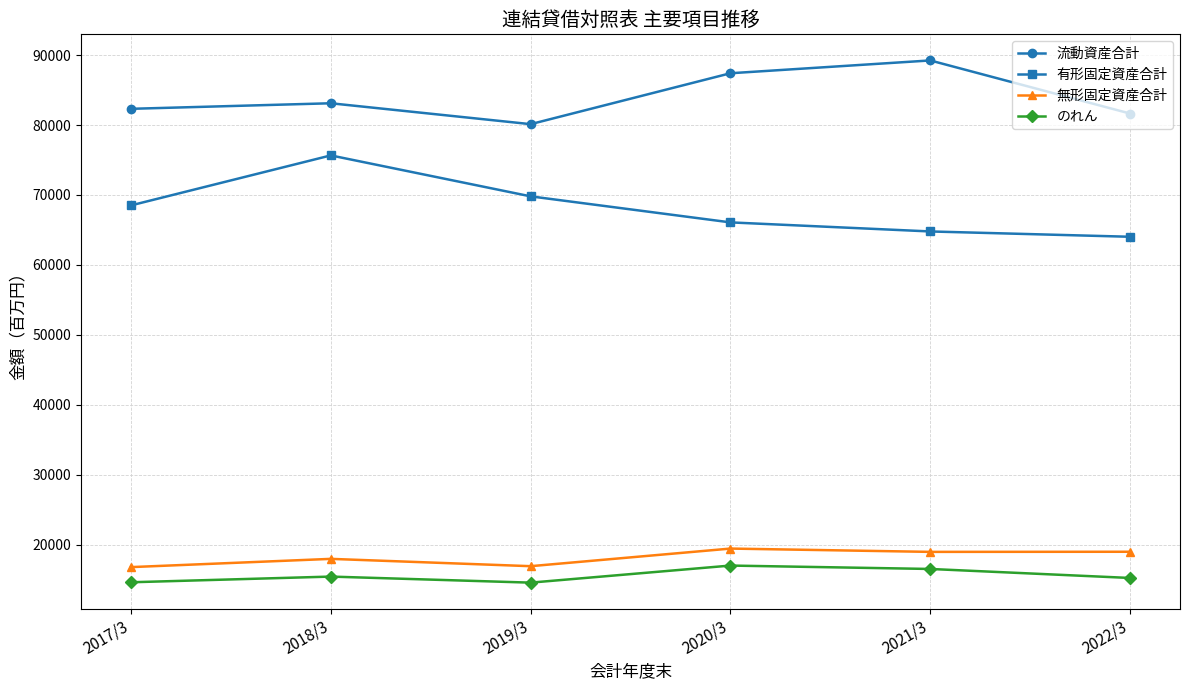

What is the label of the 2nd point from the left?

2018/3